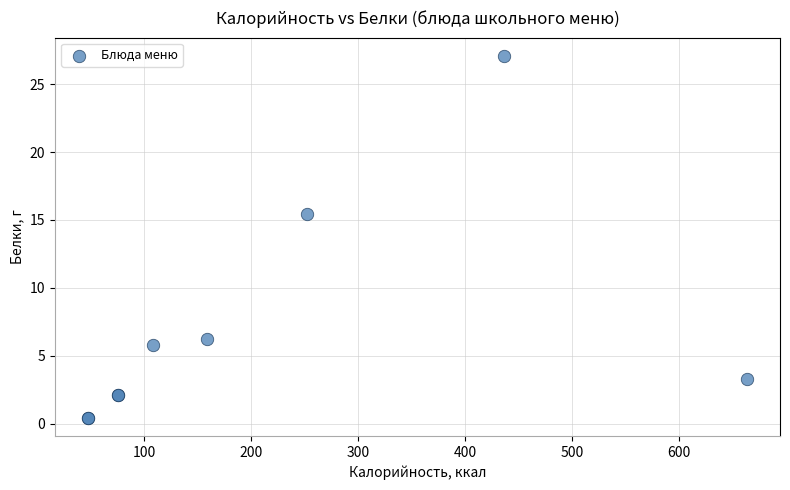

What Y value in the scatter plot is closest to 13?

15.5